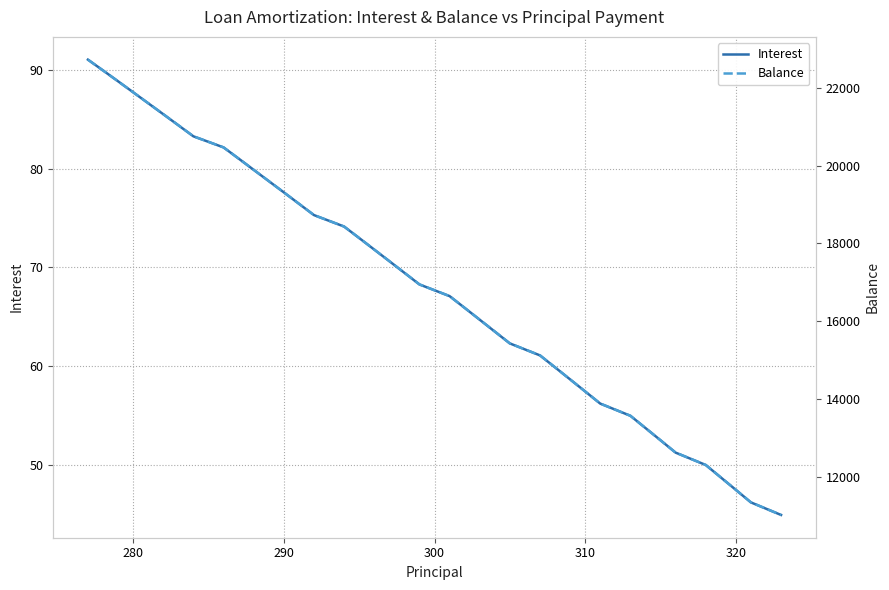

What is the difference between the maximum and minimum values in the Interest series?

46.1